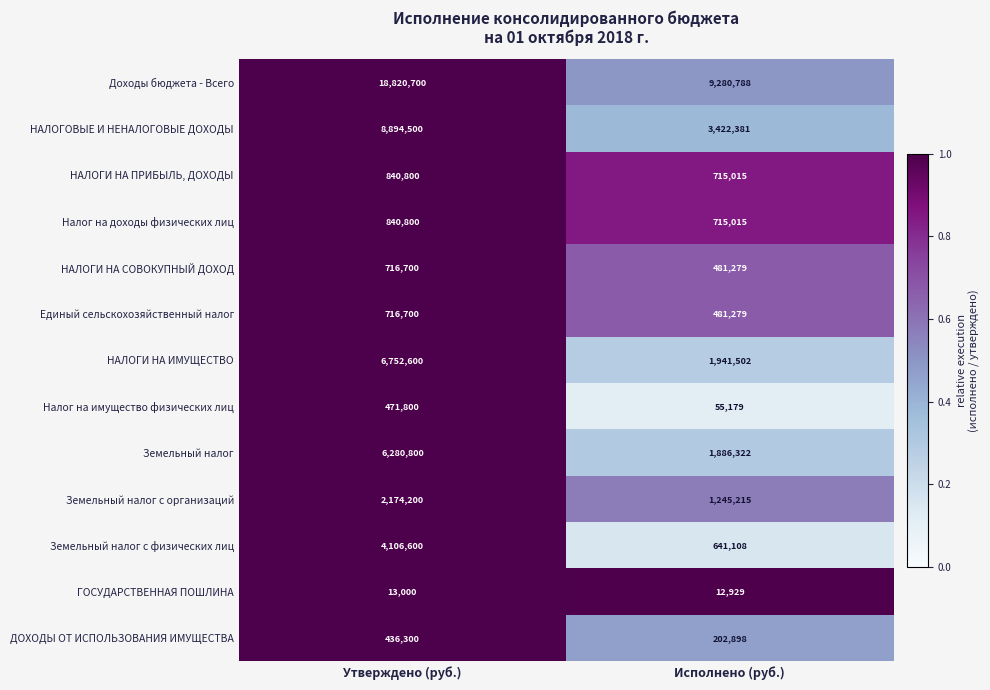

Which series changed the most between Утверждено (руб.) and Исполнено (руб.)?

Доходы бюджета - Всего